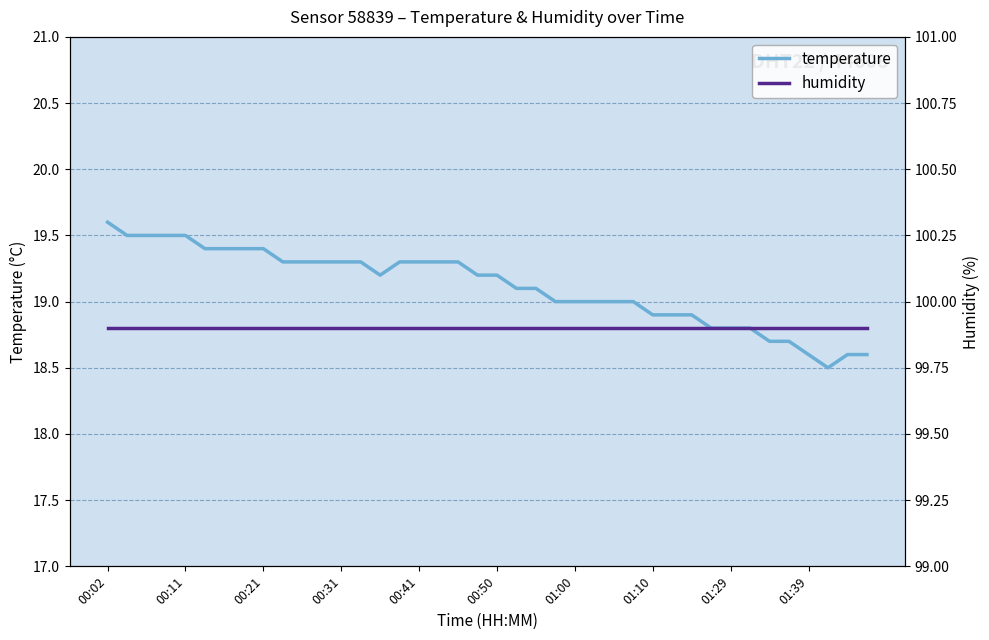

At 15, list the series in order from smallest to largest.

temperature, humidity